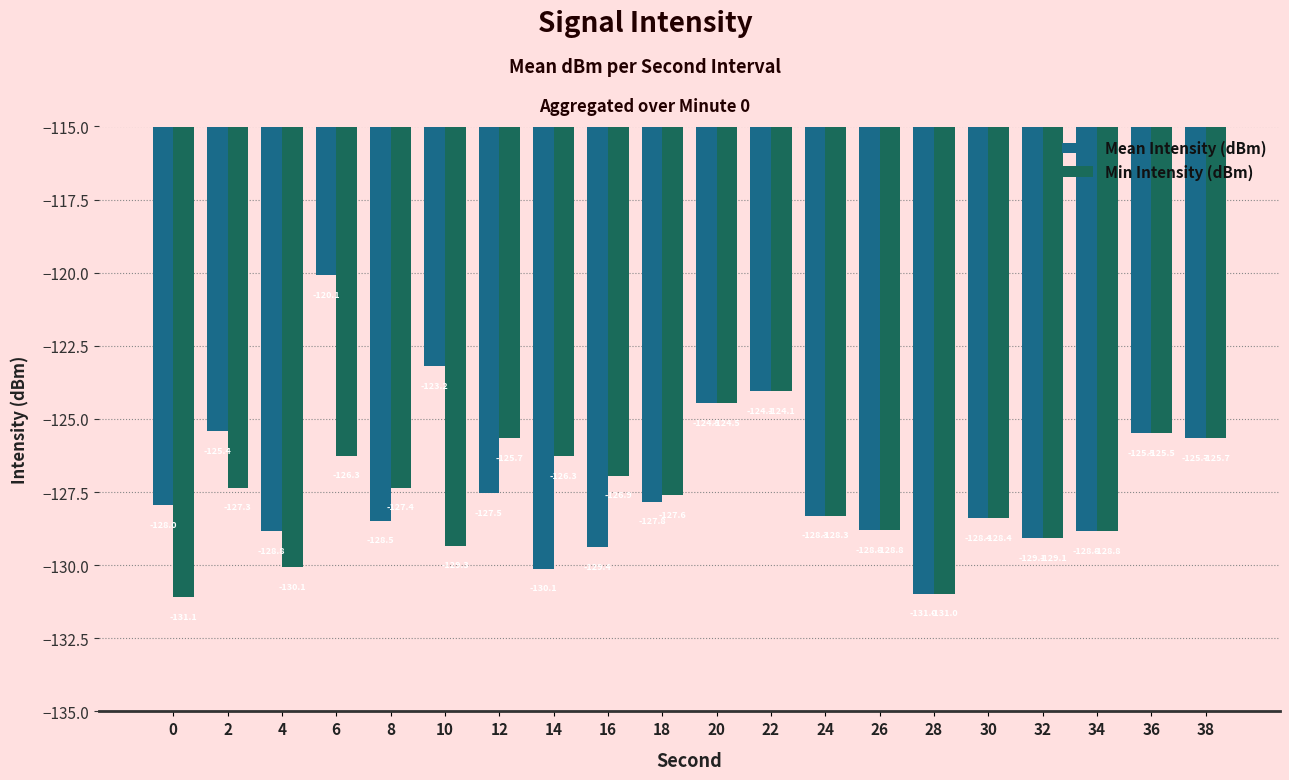

Reading right to left, extract all data points from this chart.

Mean Intensity (dBm): -125.7	-125.5	-128.8	-129.1	-128.4	-131.0	-128.8	-128.3	-124.1	-124.5	-127.8	-129.4	-130.1	-127.5	-123.2	-128.5	-120.1	-128.8	-125.4	-128.0
Min Intensity (dBm): -125.7	-125.5	-128.8	-129.1	-128.4	-131.0	-128.8	-128.3	-124.1	-124.5	-127.6	-126.9	-126.3	-125.7	-129.3	-127.4	-126.3	-130.1	-127.3	-131.1